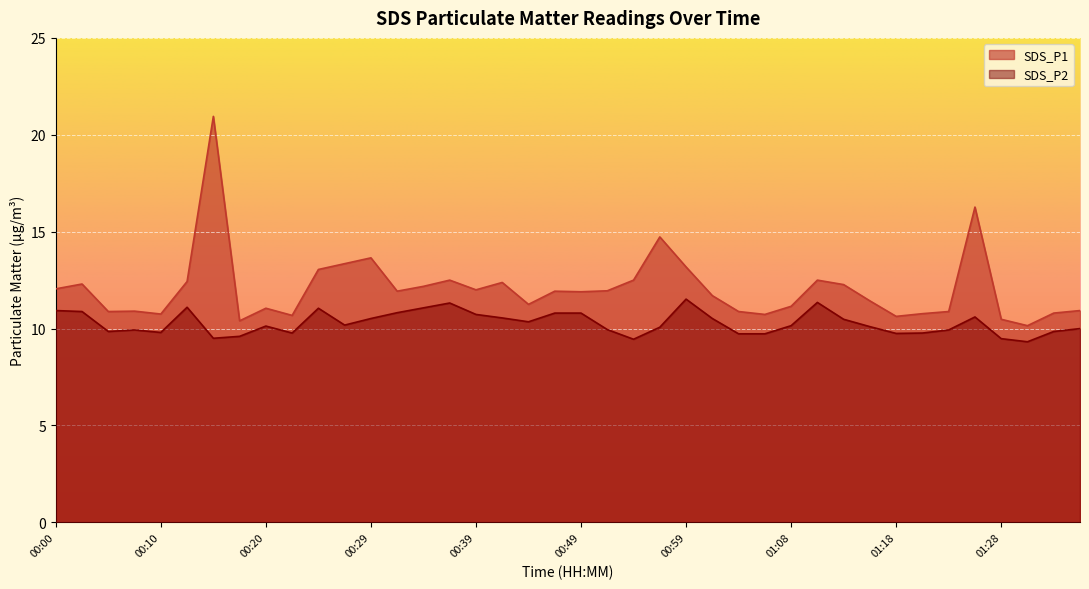

Read the SDS_P1 value at 01:04.

10.9